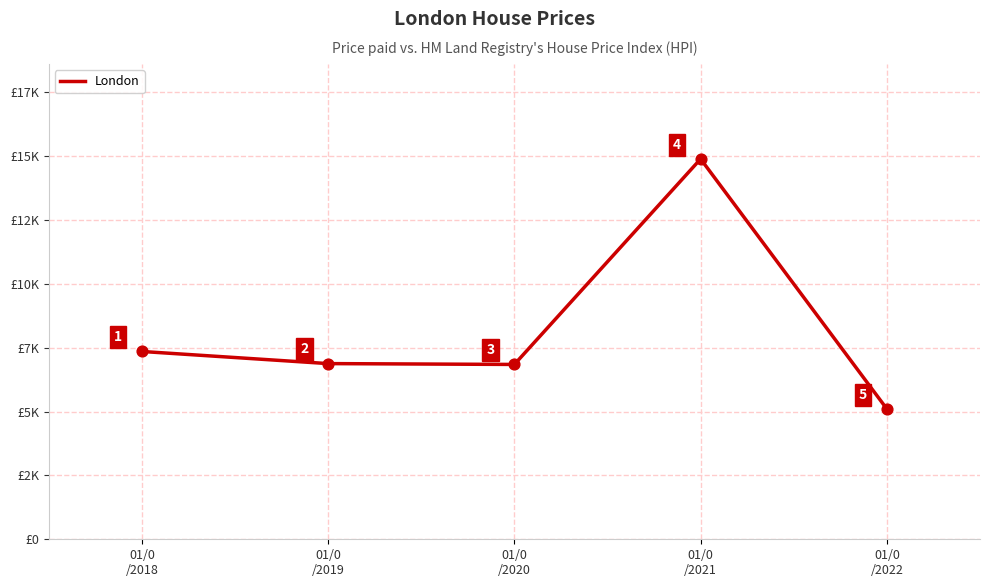

What is the change in value from 01/0
/2020 to 01/0
/2021?

+8042